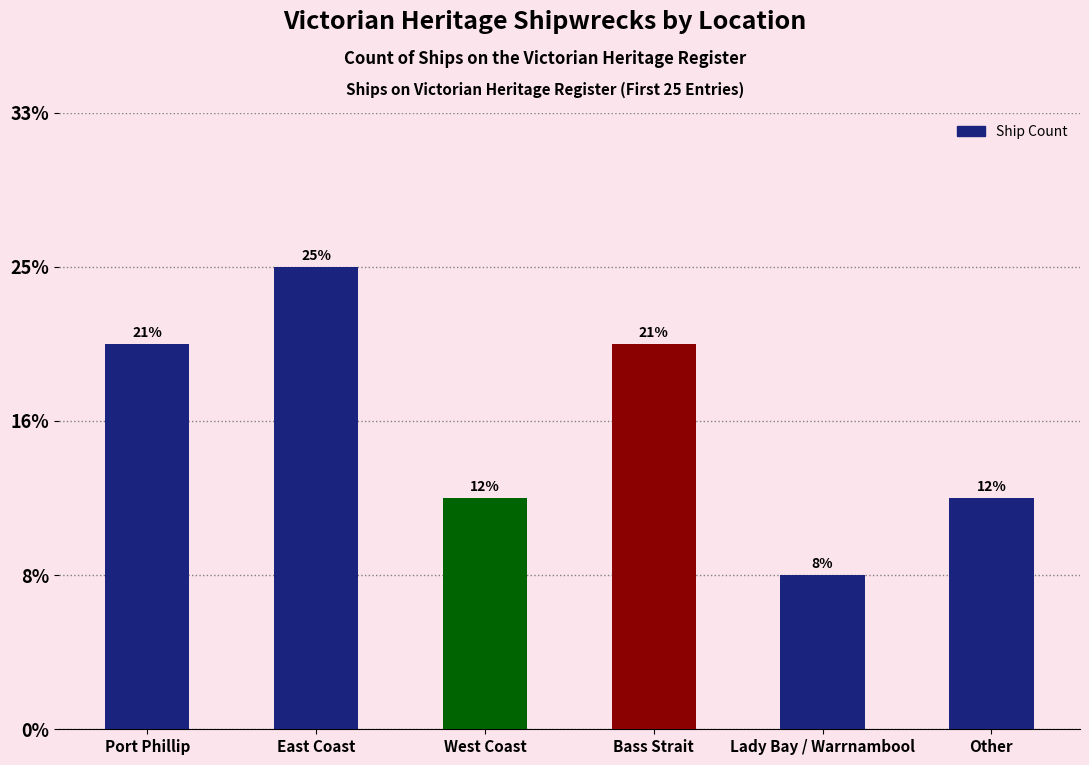

Count the number of data series in this chart.

1